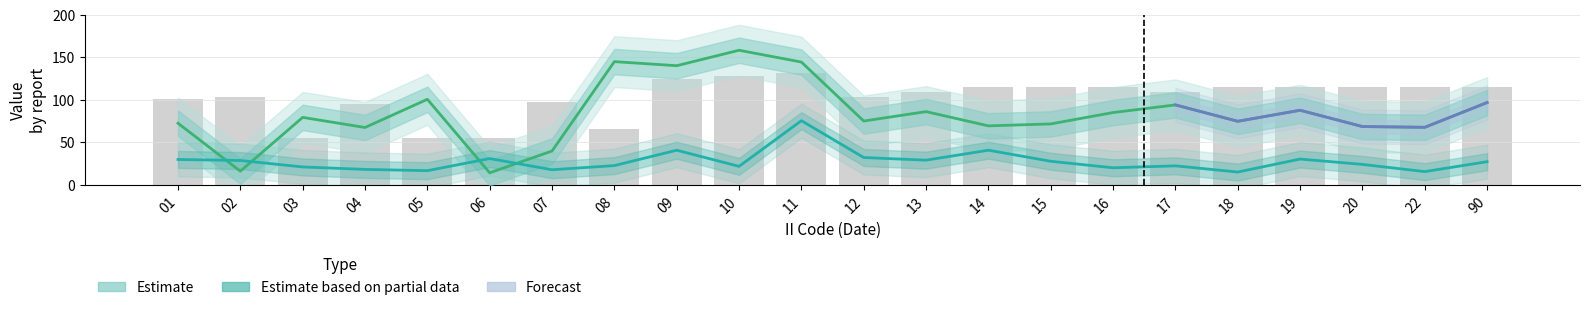

Which has a higher value, 09 or 20?

09